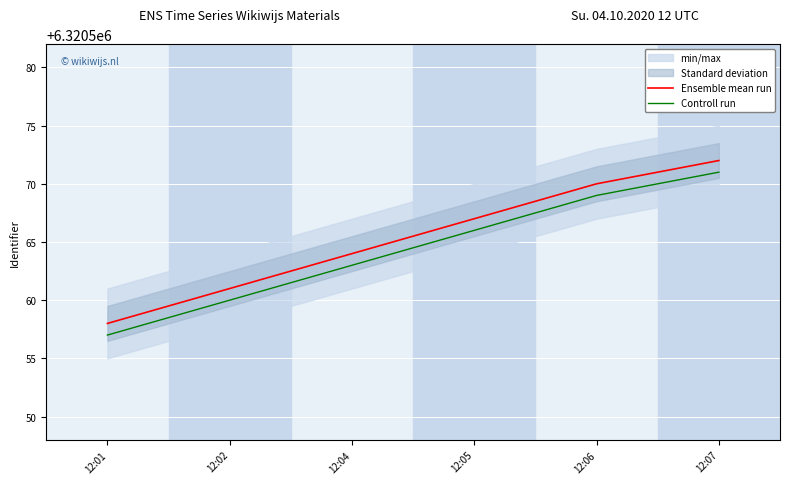

The Ensemble mean run series shows 9787557 at 12:02. True or false?

False